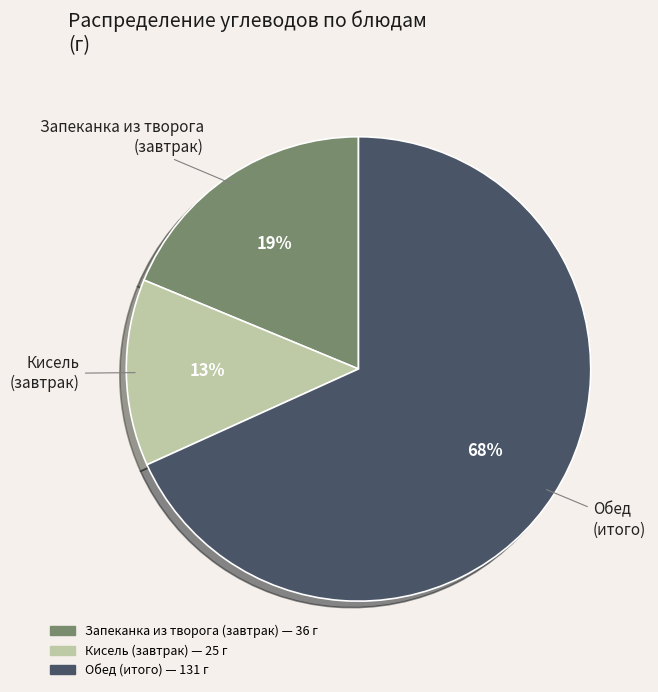

Is there any slice that represents more than half of the pie?

Yes